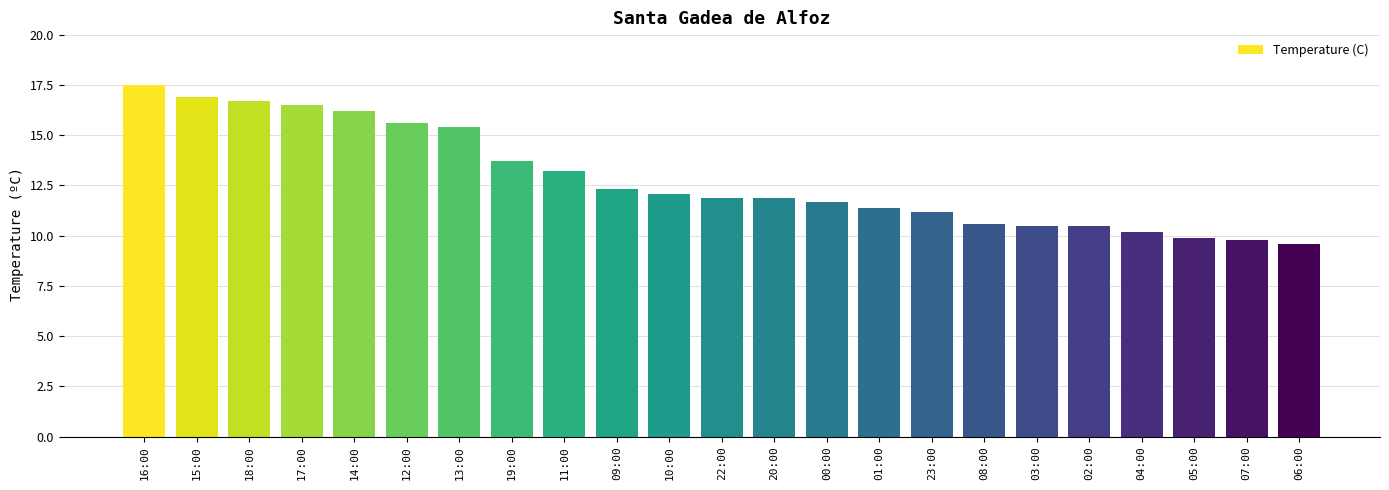

Which label corresponds to the smallest value in the chart?

06:00